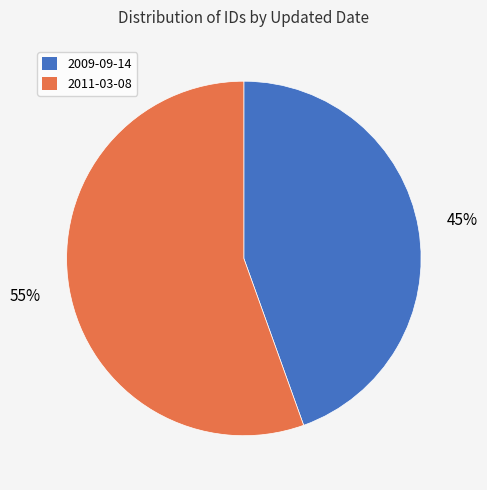

What percentage is the 2011-03-08 slice, to the nearest percent?

55%